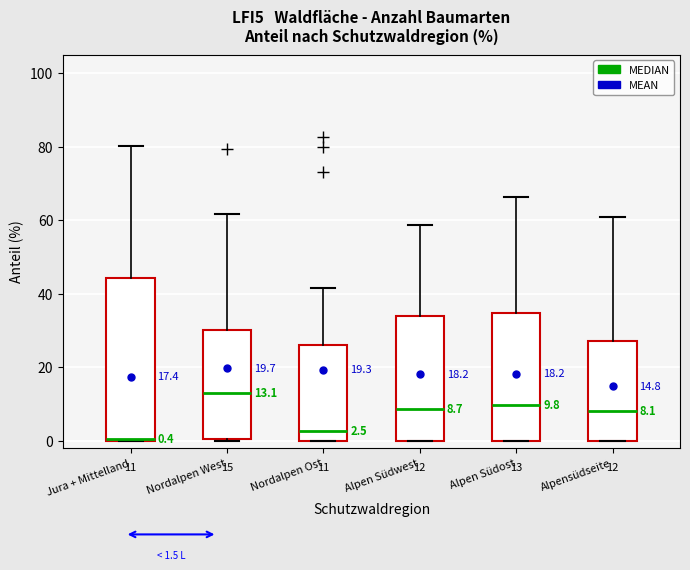

Which box has the highest median line?

Nordalpen West